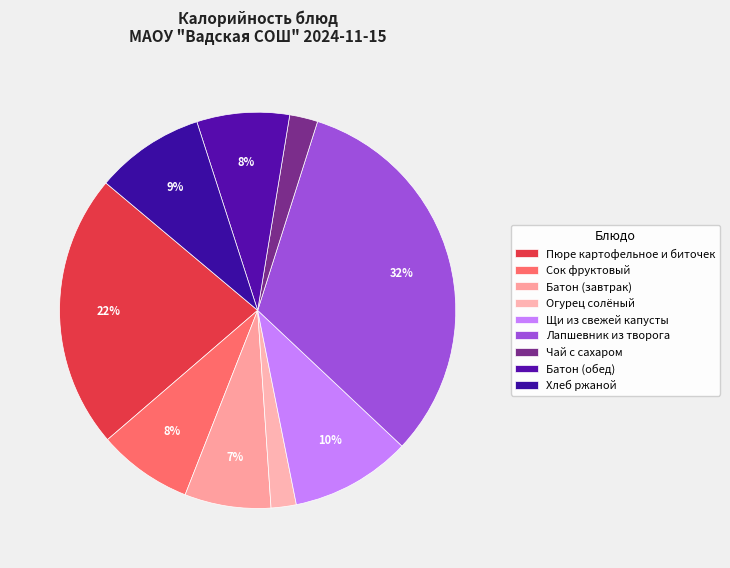

How many segments does this pie chart have?

9